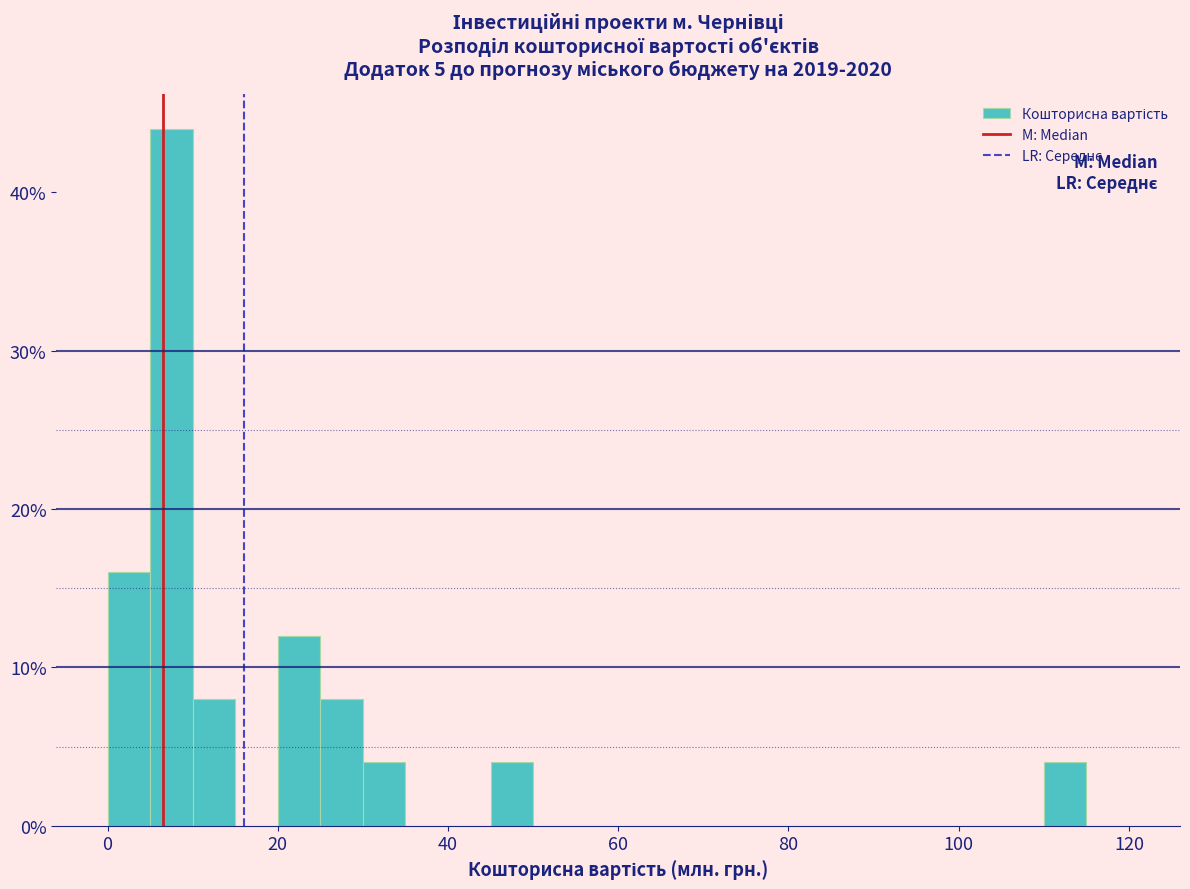

Read against the x-axis, roughly where is the centre of the tallest bar?

8